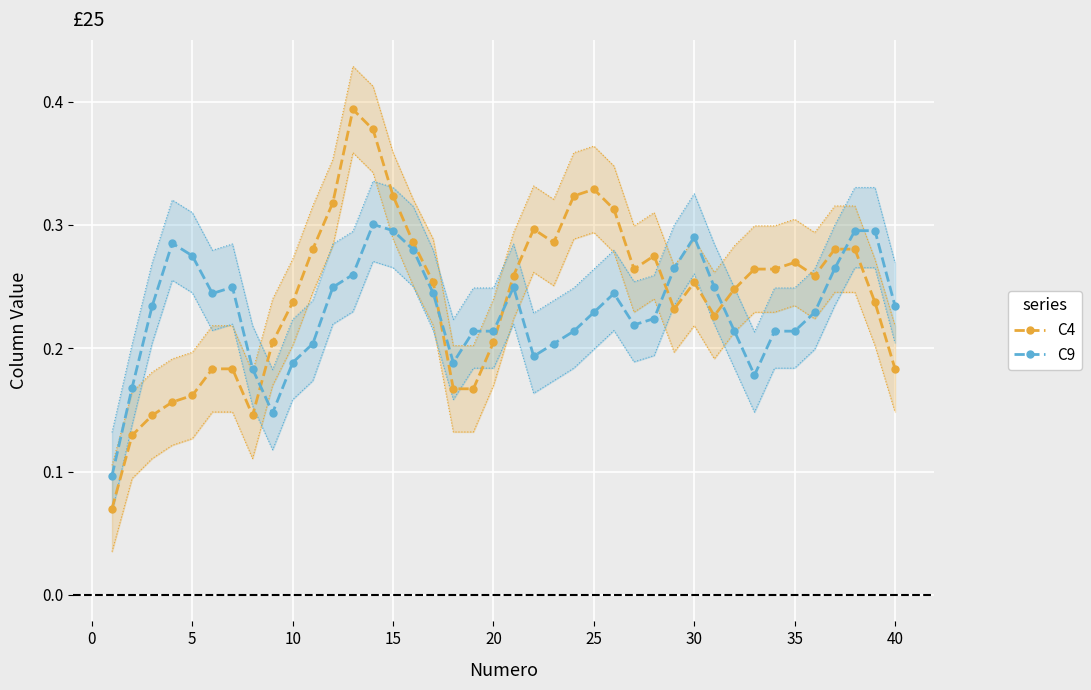

What is the minimum value for C4?

0.1